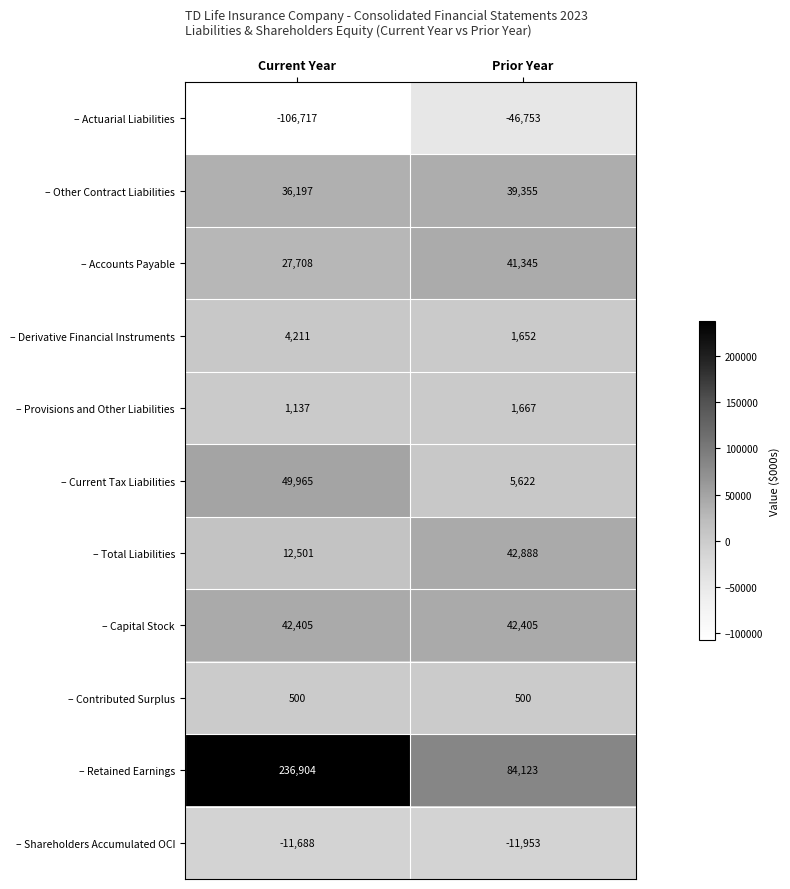

Reading left to right, list all the values displayed in this chart.

– Actuarial Liabilities: -106717	-46753
– Other Contract Liabilities: 36197	39355
– Accounts Payable: 27708	41345
– Derivative Financial Instruments: 4211	1652
– Provisions and Other Liabilities: 1137	1667
– Current Tax Liabilities: 49965	5622
– Total Liabilities: 12501	42888
– Capital Stock: 42405	42405
– Contributed Surplus: 500	500
– Retained Earnings: 236904	84123
– Shareholders Accumulated OCI: -11688	-11953